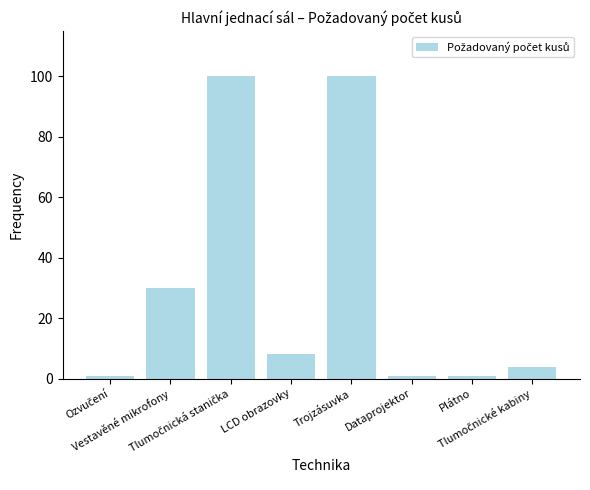

What is the minimum value shown in the chart?

1